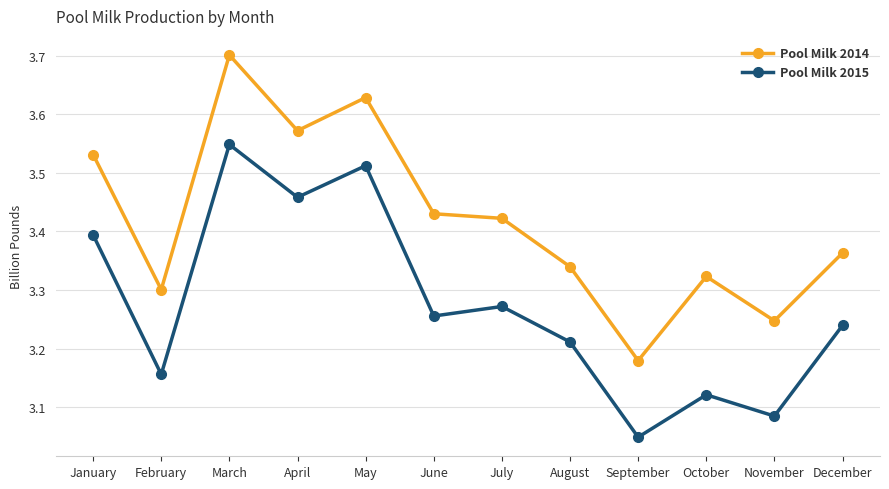

At which category is the sum across all series the highest?

March